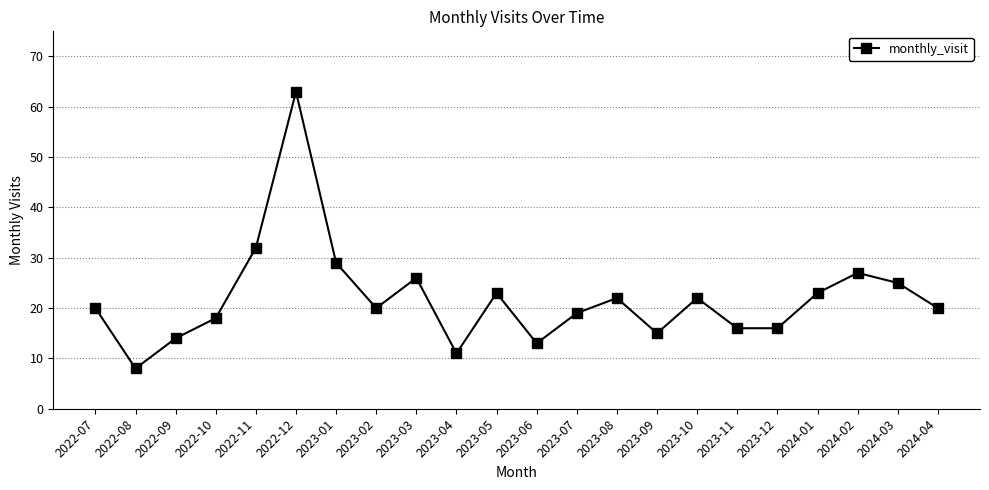

What is the greatest value displayed?

63